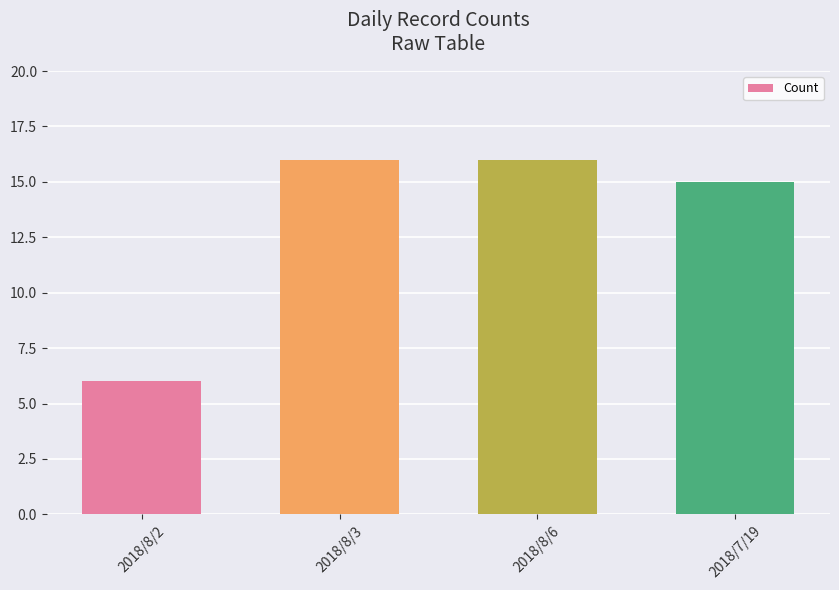

Approximately how many times larger is the value at 2018/7/19 compared to 2018/8/6?

0.9